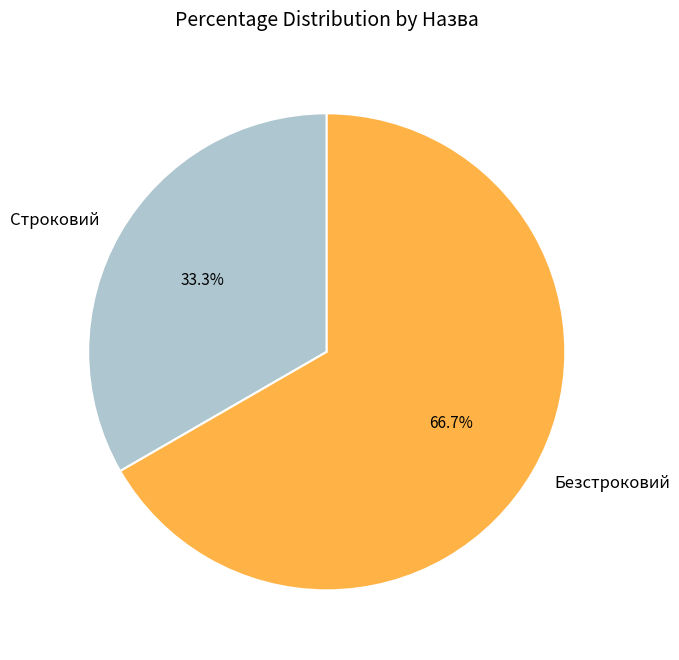

Between Строковий and Безстроковий, which is larger?

Безстроковий